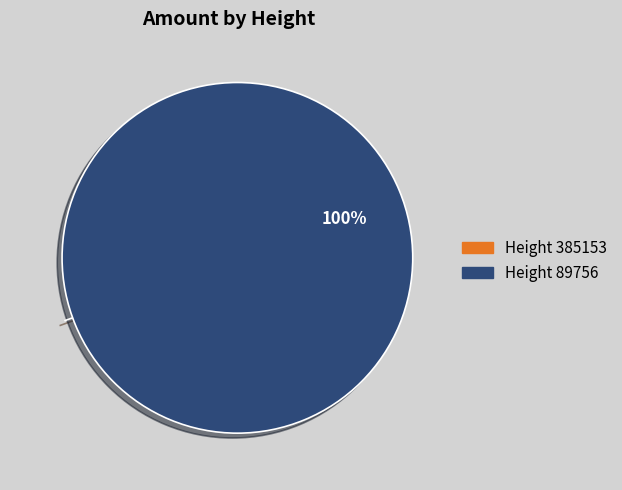

What is the largest slice in the pie chart?

Height 89756